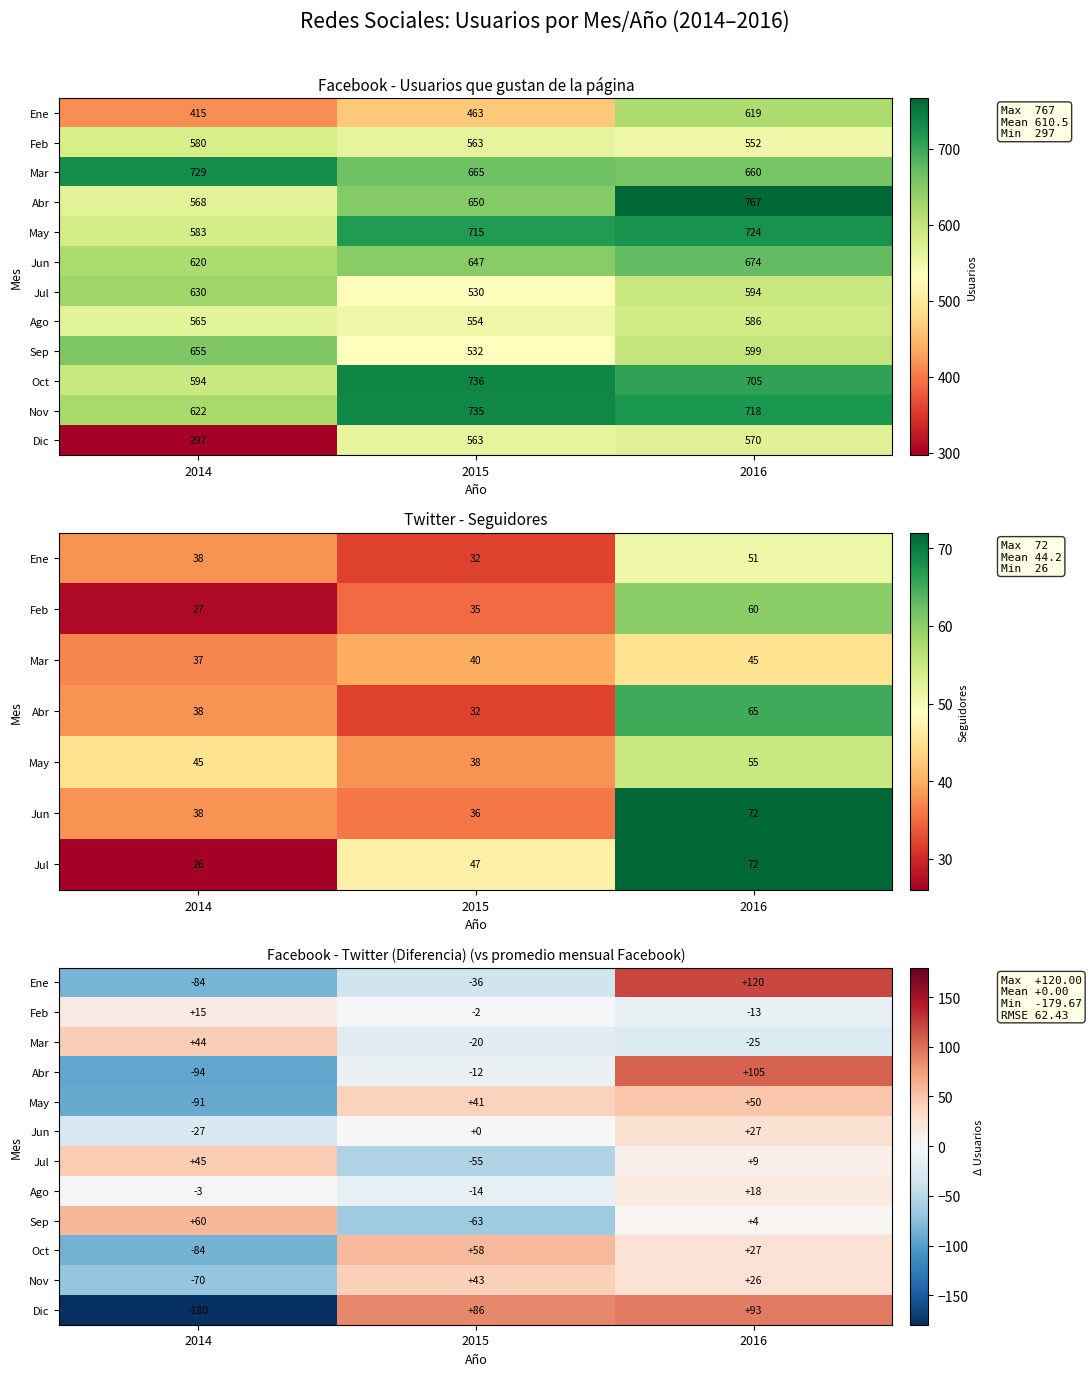

Count the number of data series in this chart.

12